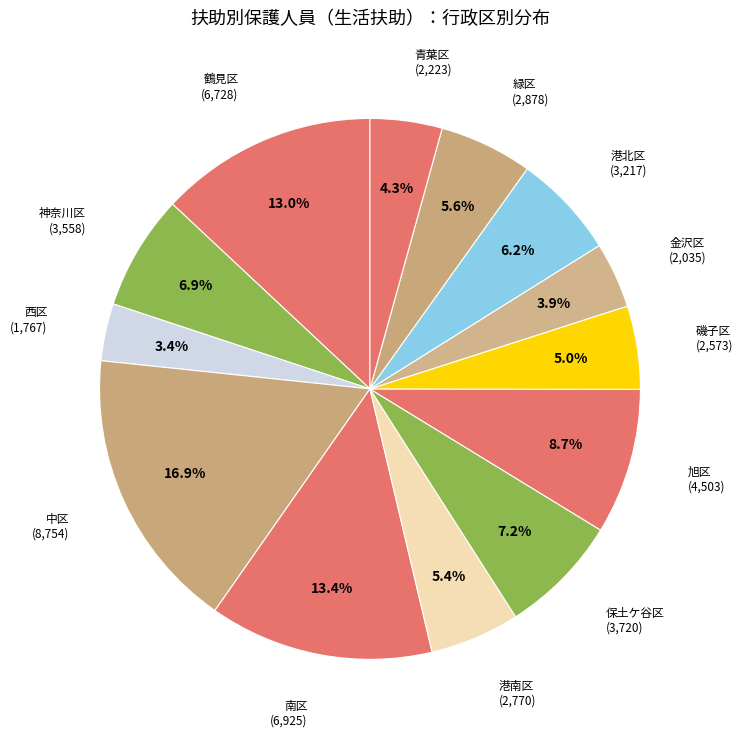

Which has a higher value, 金沢区 or 保土ケ谷区?

保土ケ谷区